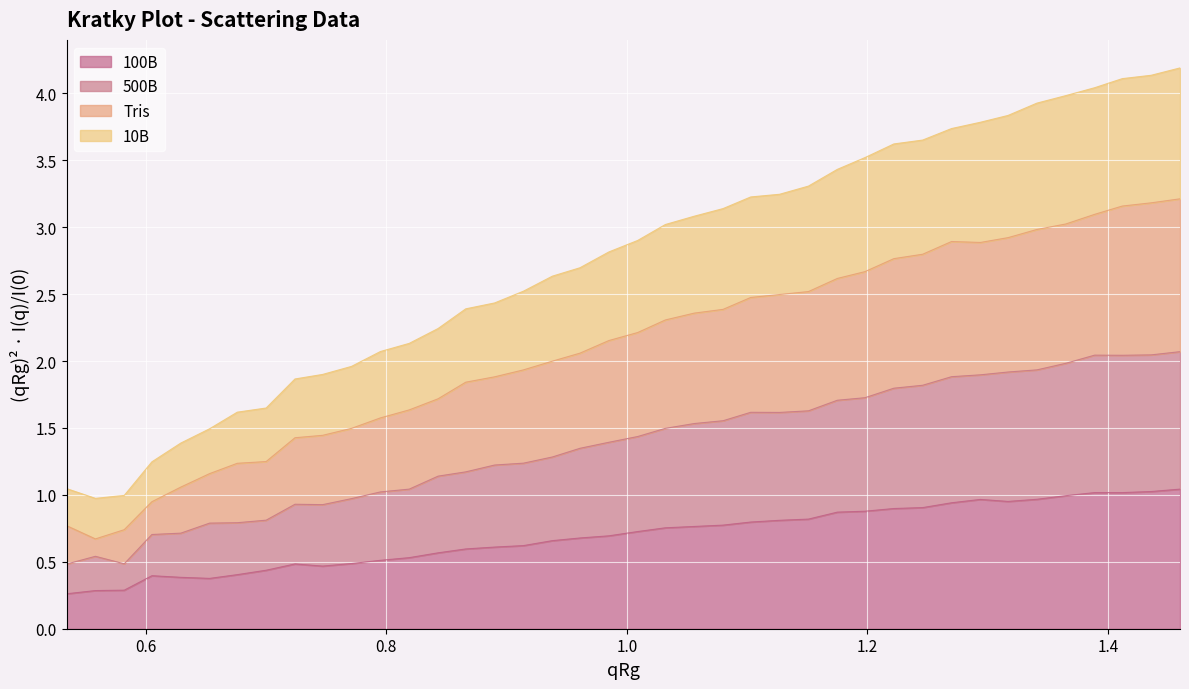

Count the number of data series in this chart.

4